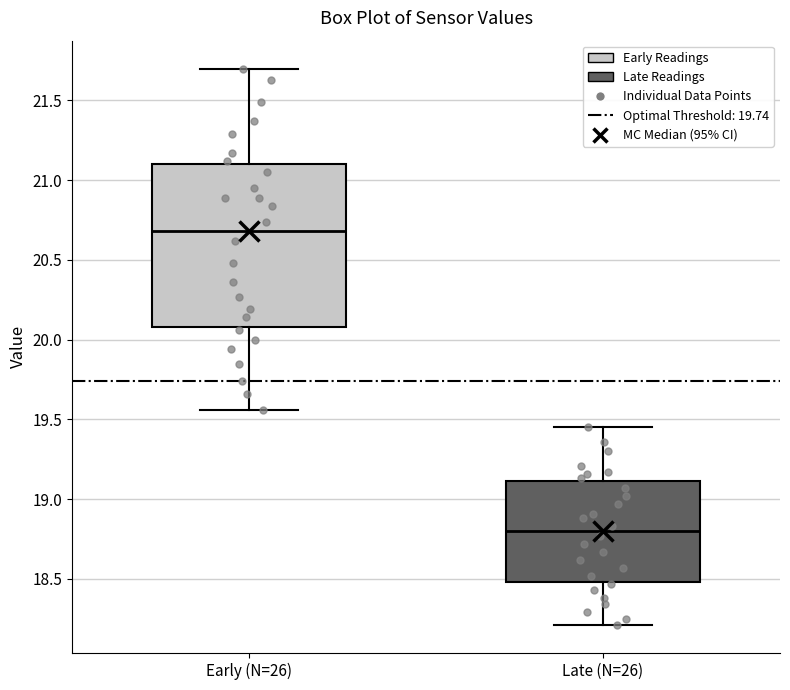

Where does the upper whisker of the box for Early (N=26) end on the y-axis? The values are not printed on the chart, so give them approximately, as read against the axis.

21.70